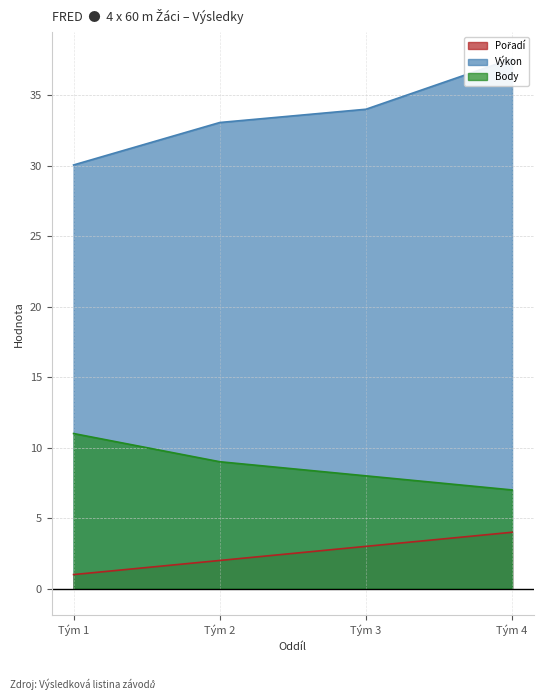

True or false: Body has a value of 12 at Tým 3.

False